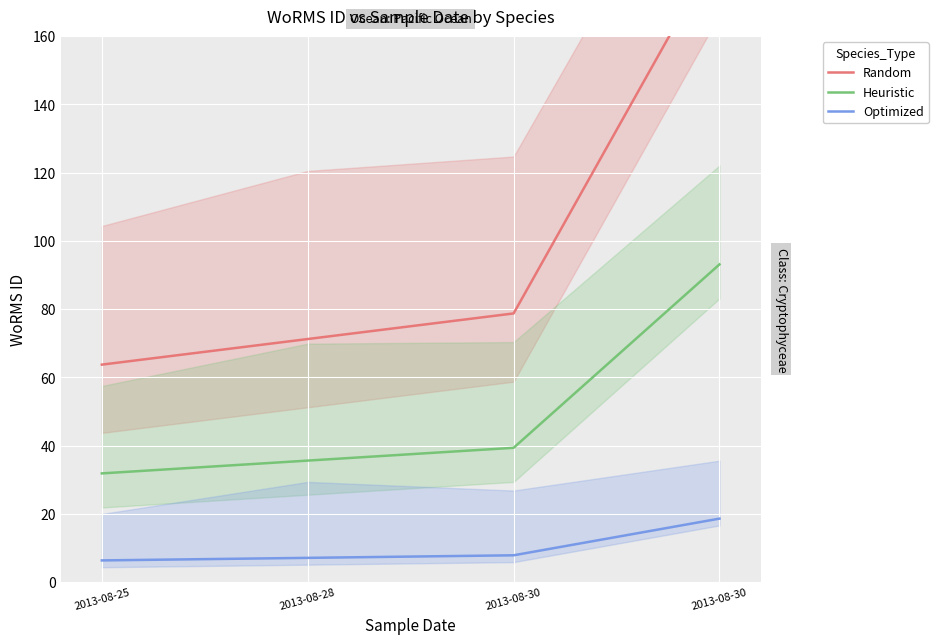

What is the difference between the highest and lowest values at 2013-08-30?

70.9